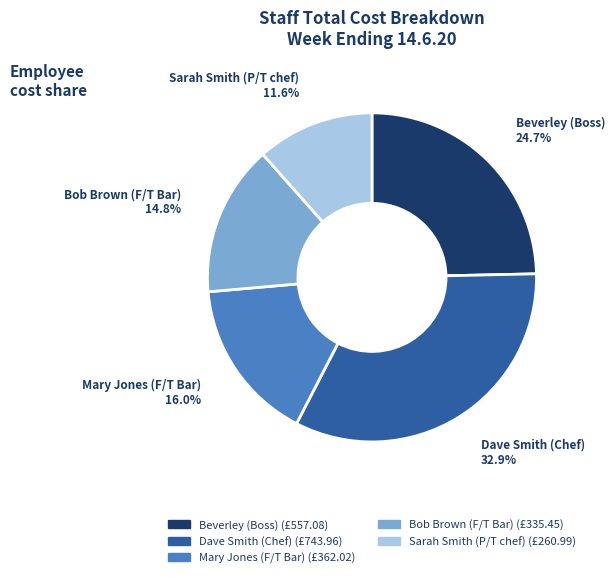

To the nearest percent, what is the average slice percentage?

20%